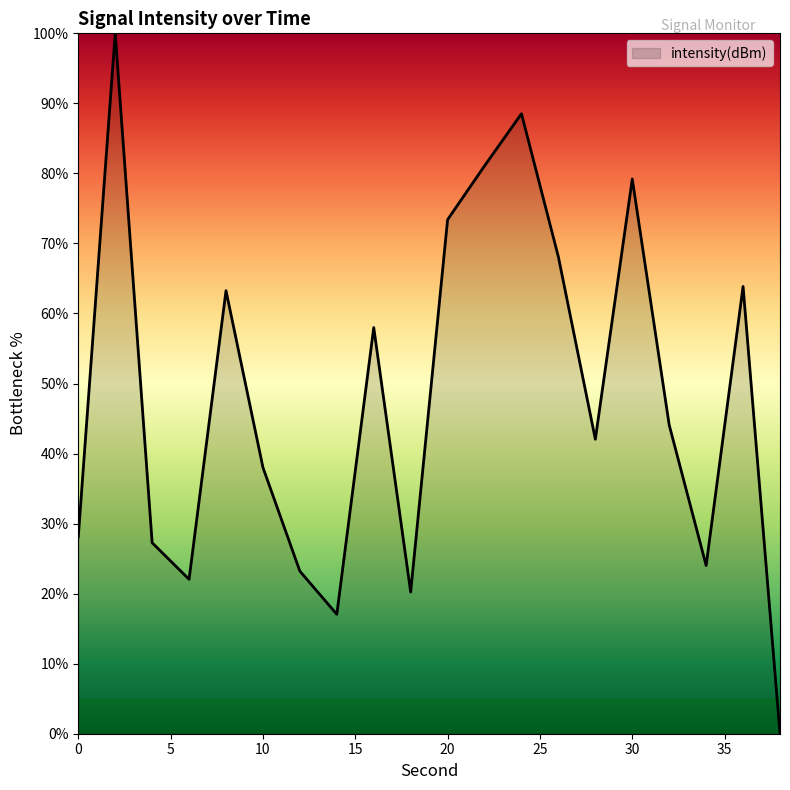

What is the average value?

48.1